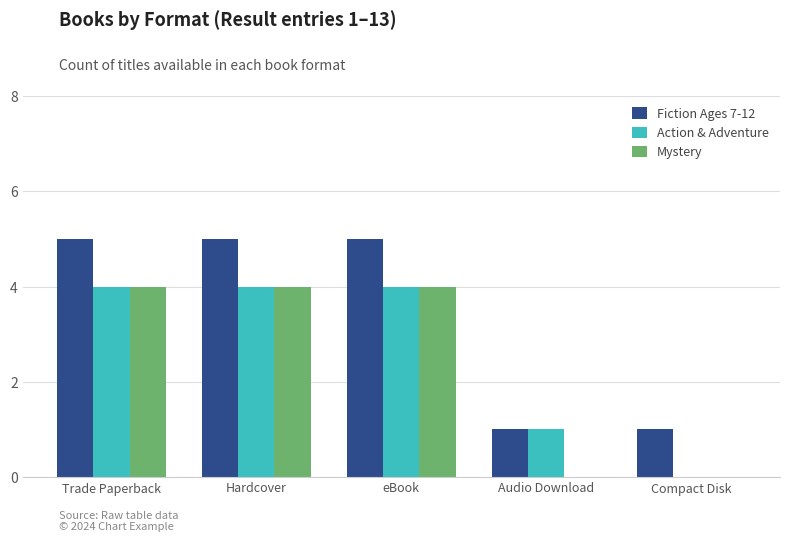

How many groups of bars are there?

5